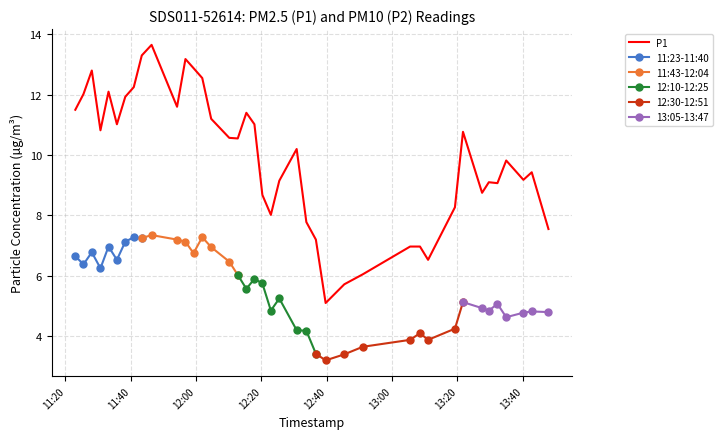

What is the maximum value for P1?

13.7